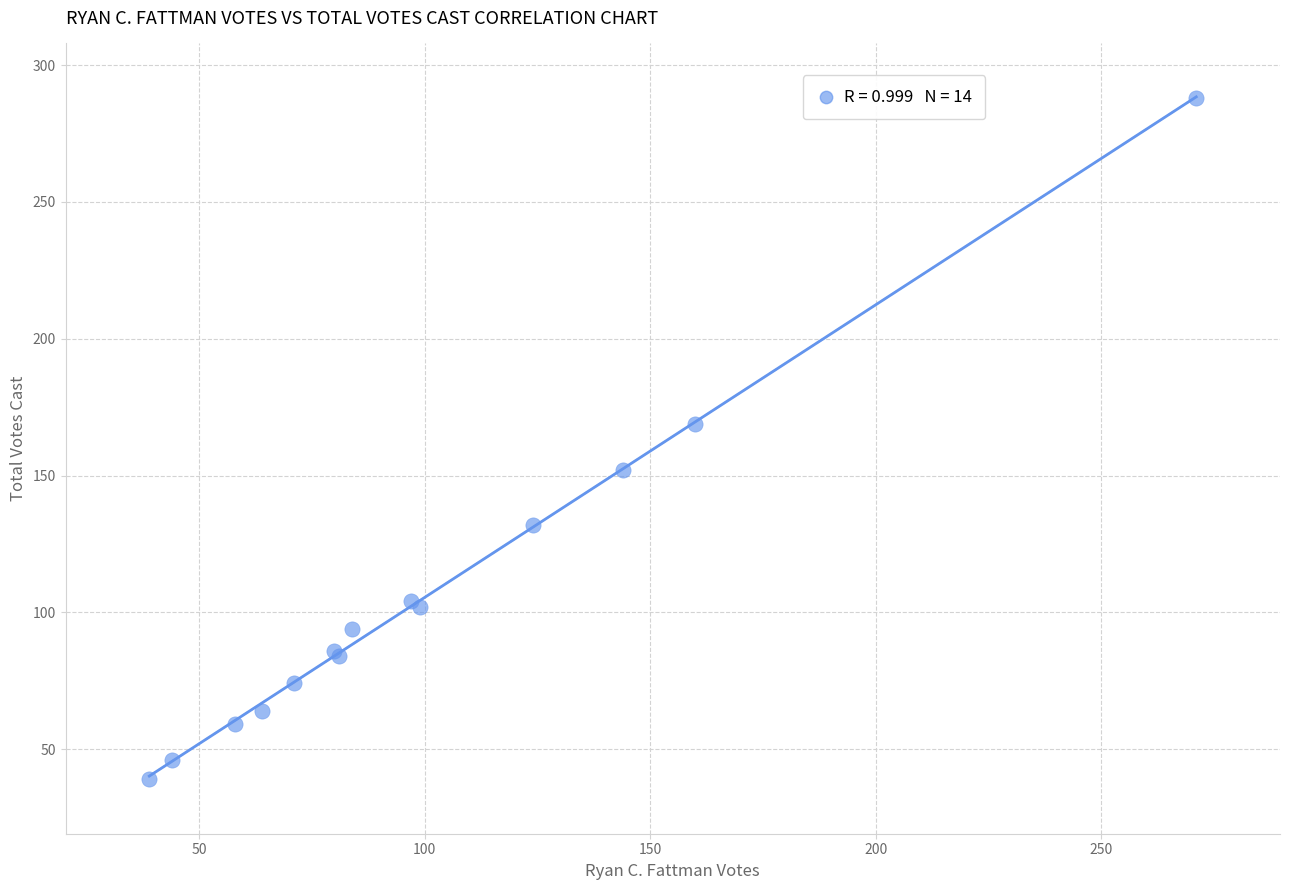

What Y value in the scatter plot is closest to 163?

169